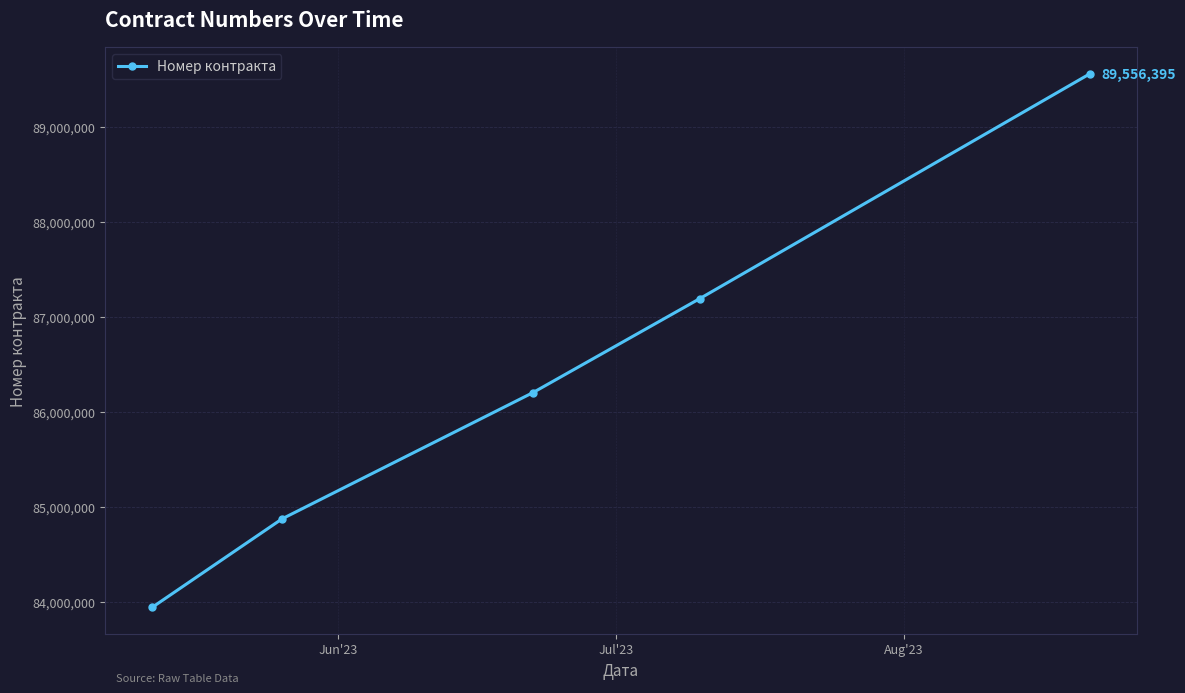

How many data points are less than 86202637?

2